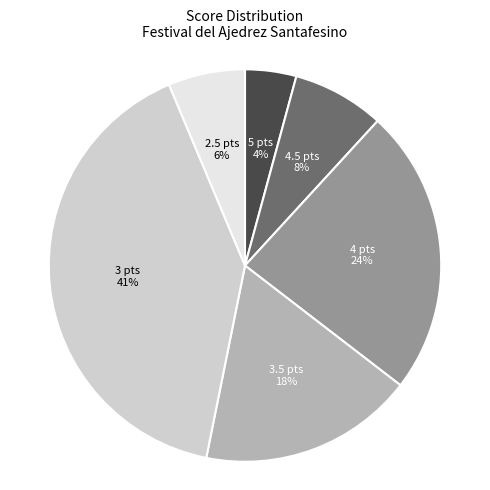

Which slice is the largest?

3 pts